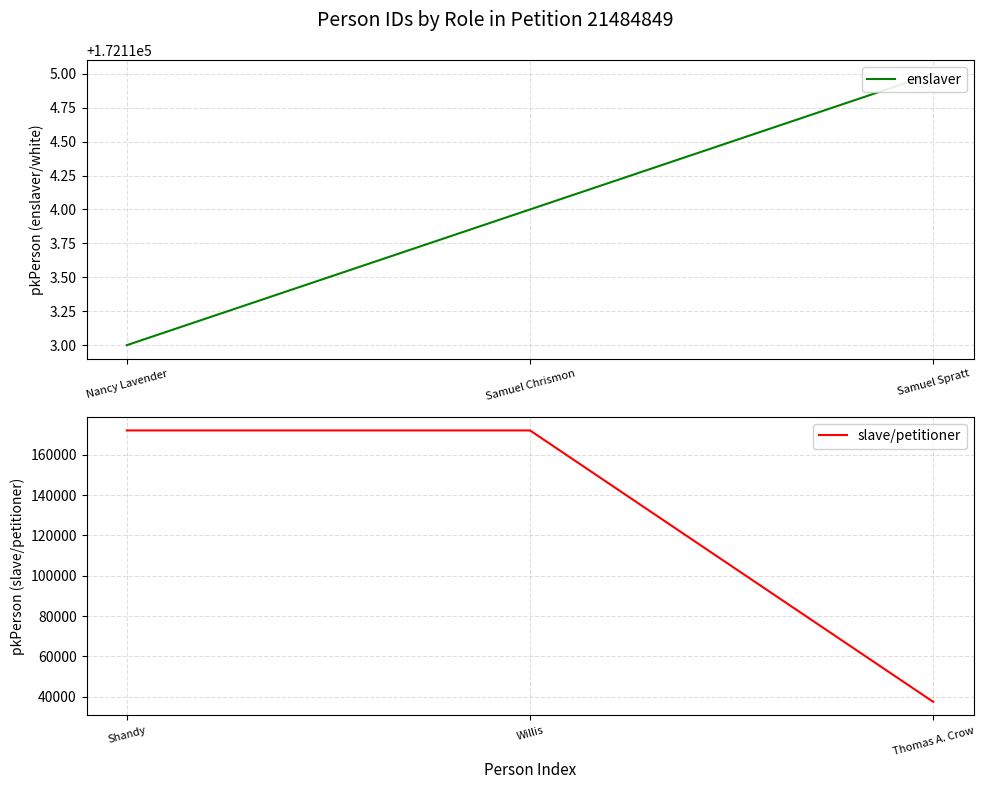

How many distinct data groups are displayed?

2